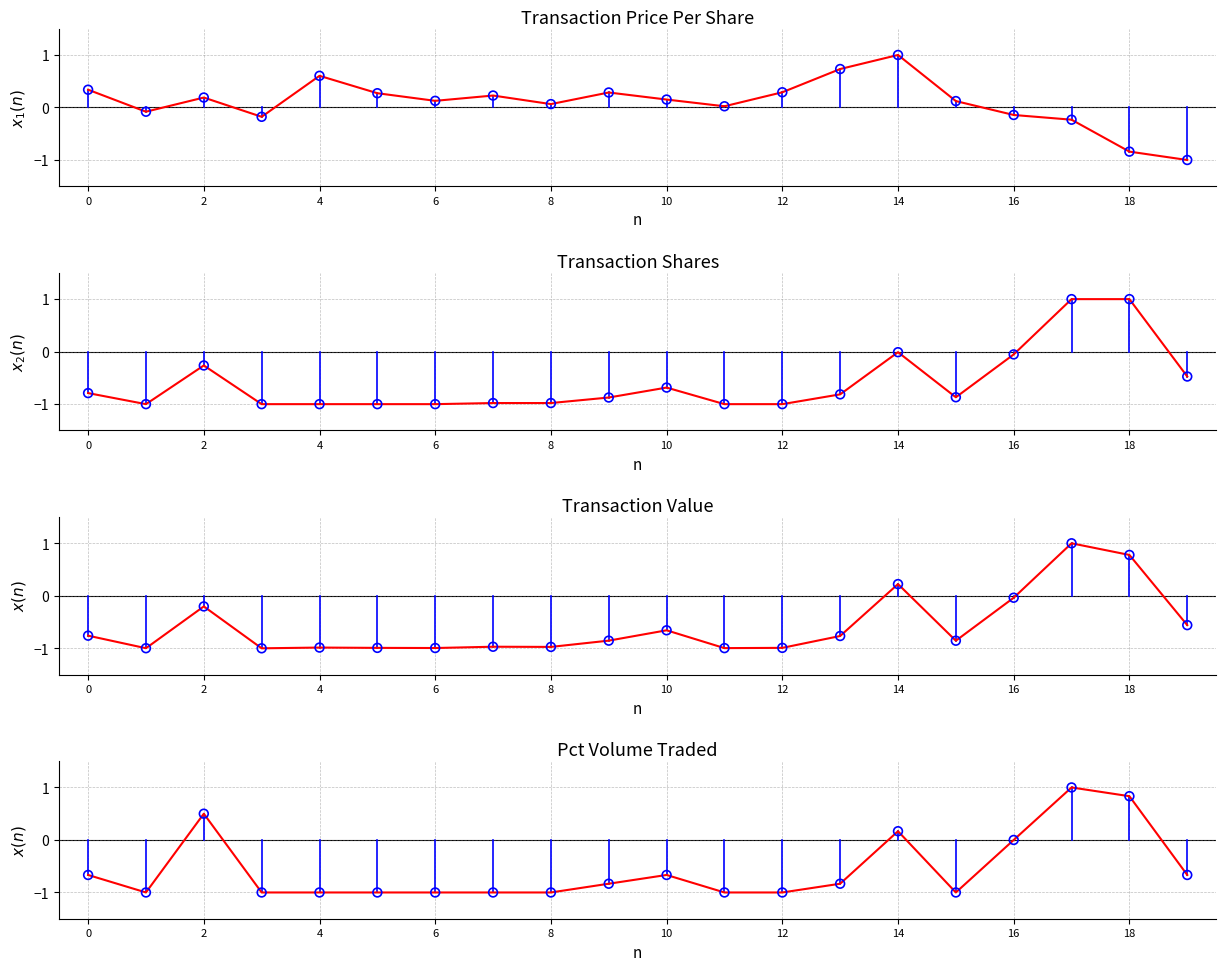

Which series has the largest Y range (max minus min)?

Transaction Price Per Share